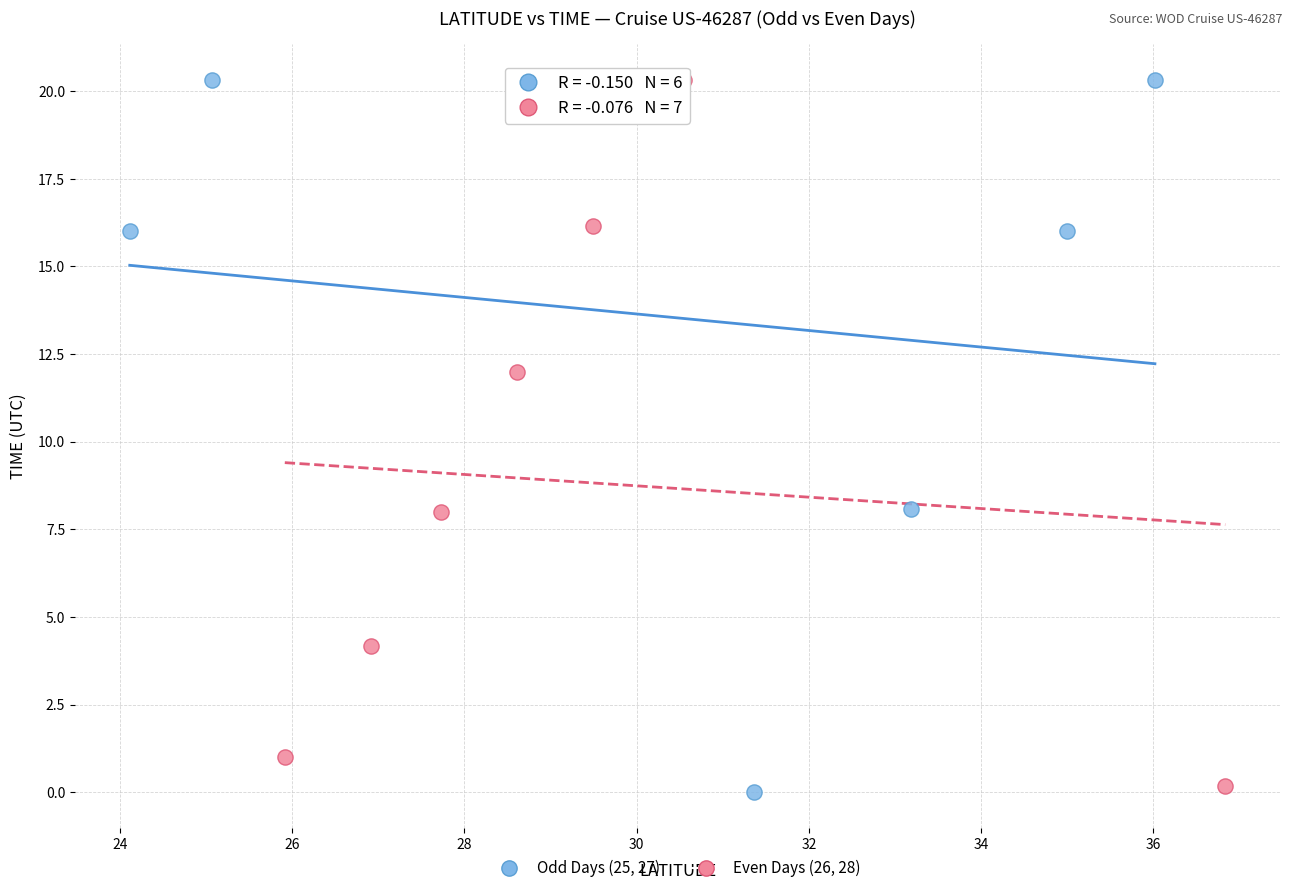

Which series has the widest spread of Y values?

Odd Days (25, 27)